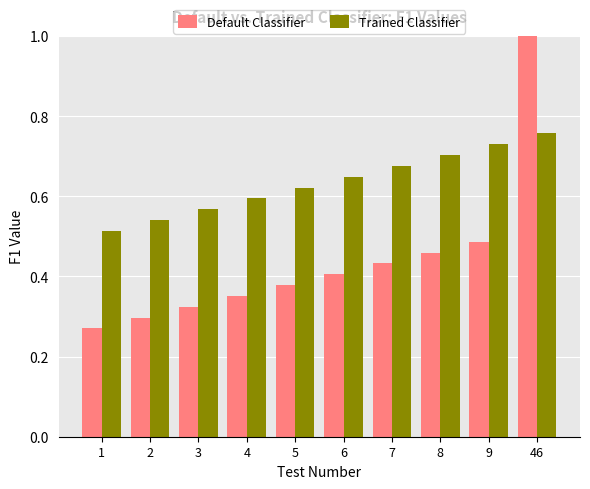

Count the Trained Classifier values in the range 0 to 1.

10